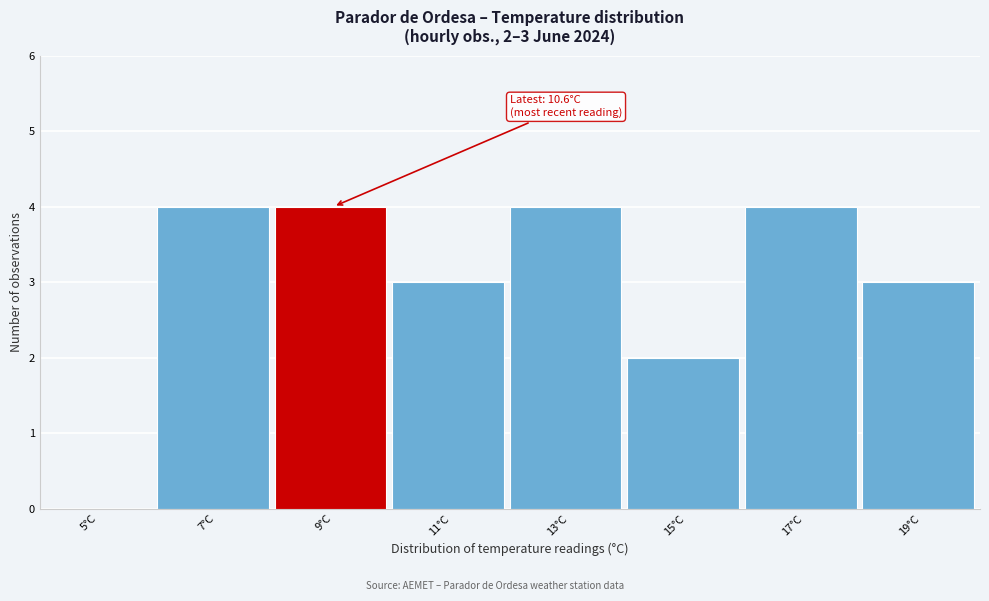

Reading left to right, extract all data points from this chart.

5°C=0	7°C=4	9°C=4	11°C=3	13°C=4	15°C=2	17°C=4	19°C=3